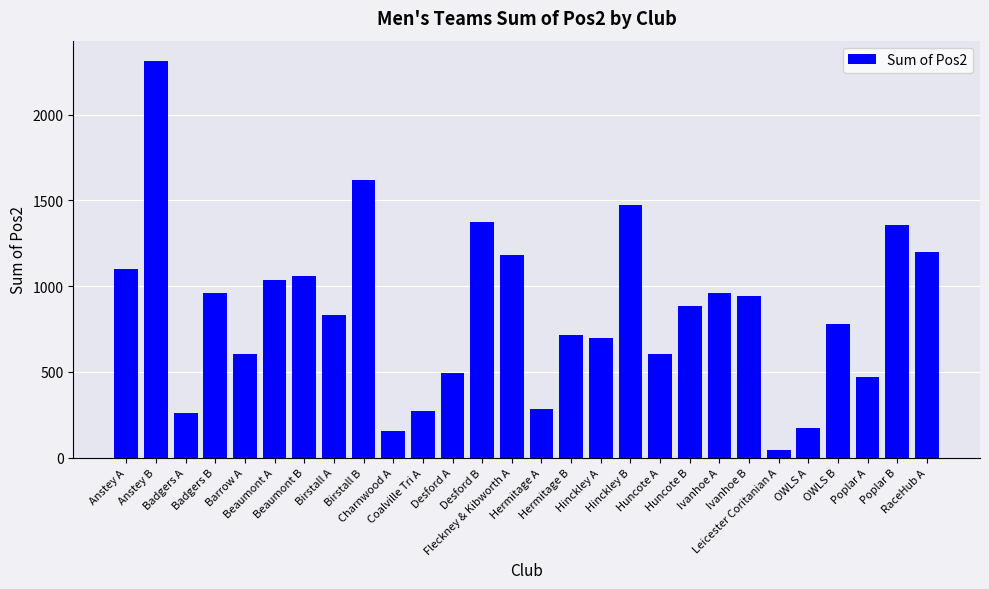

How many data points does each series have?

28